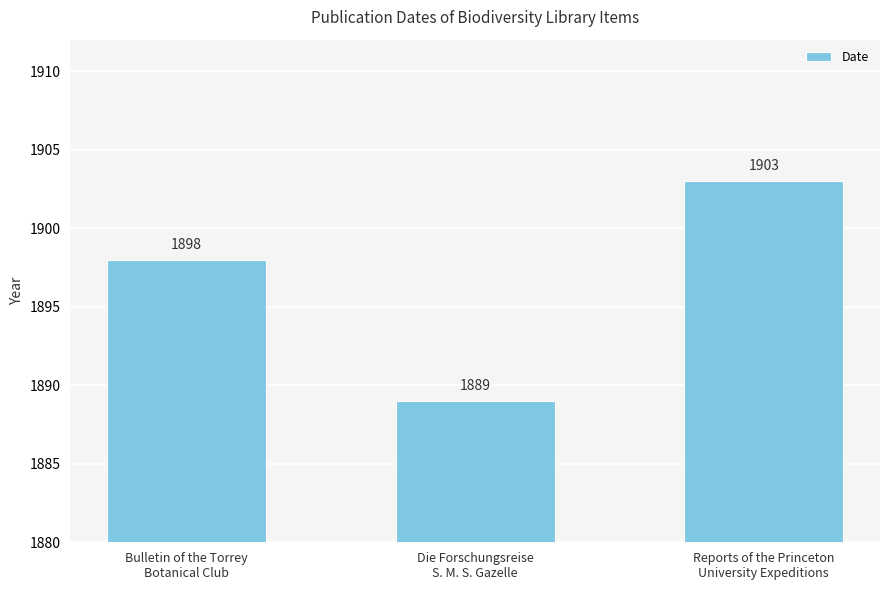

What is the label of the 1st bar from the left?

Bulletin of the Torrey
Botanical Club